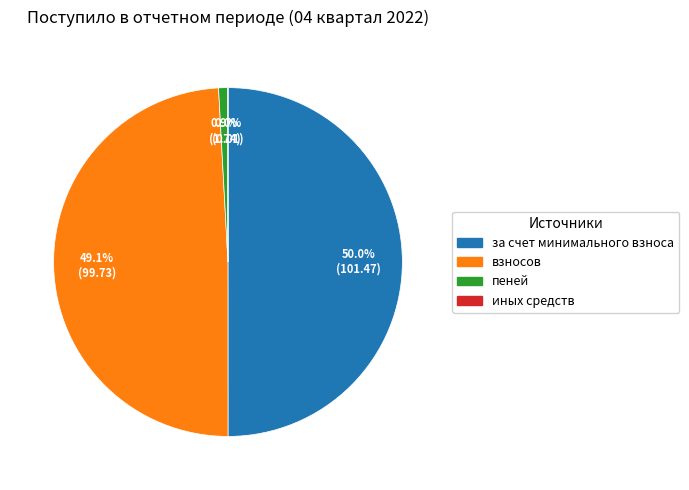

What portion of the pie excludes взносов?

50.9%